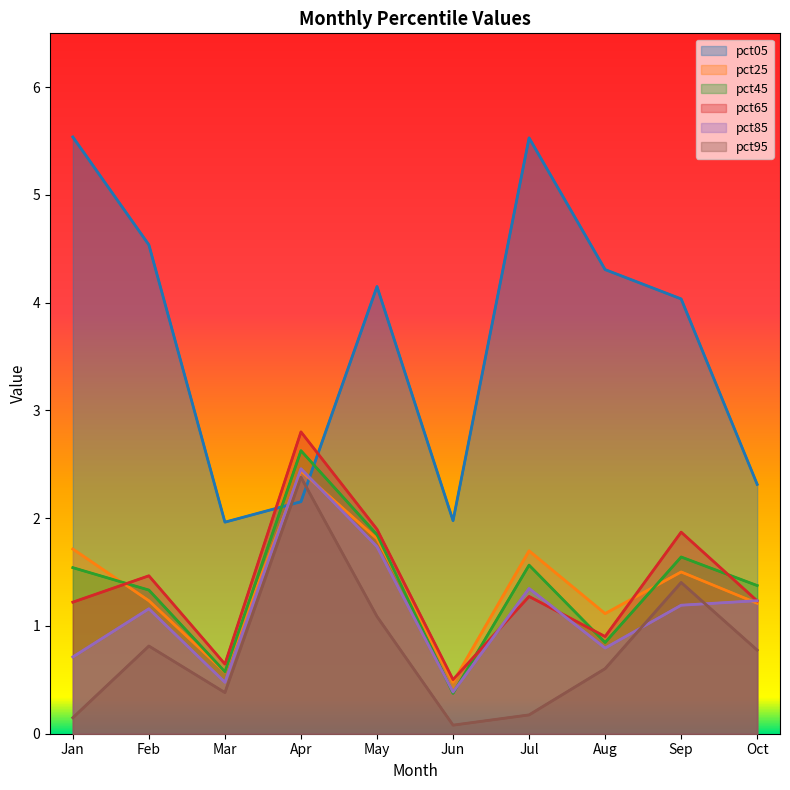

Which series has the largest total across all categories?

pct05